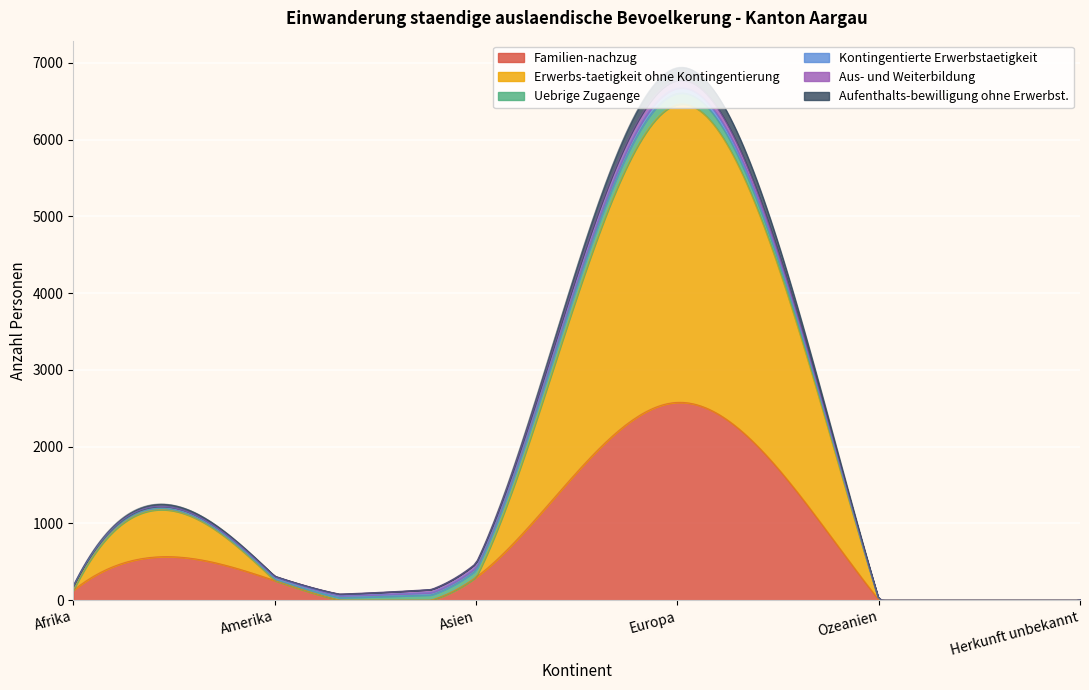

True or false: Uebrige Zugaenge has more than 0 points higher than both neighbors.

True